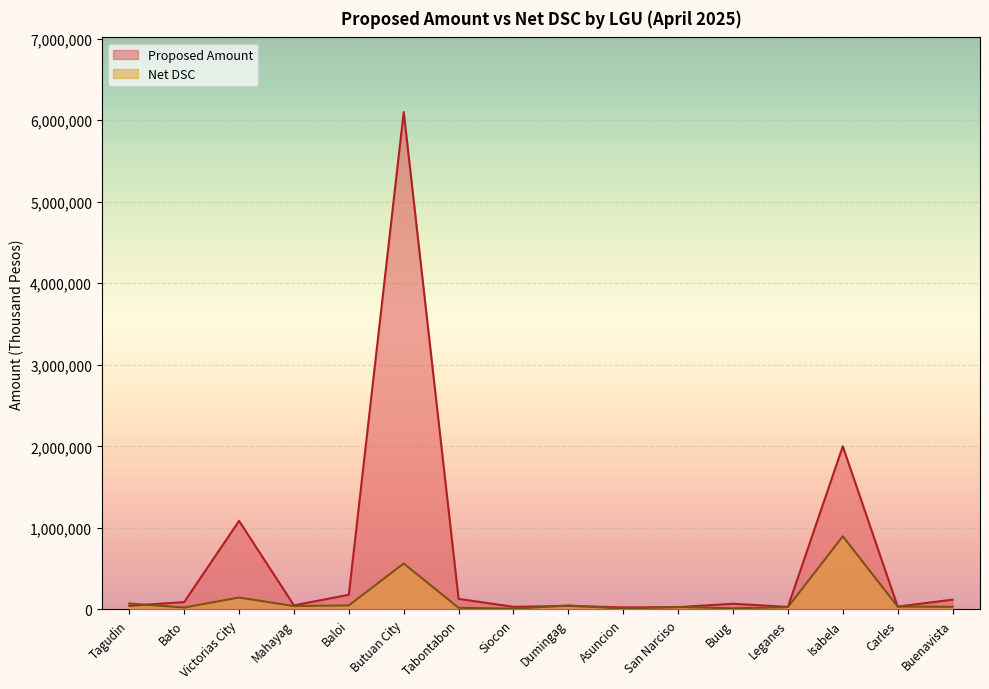

Reading left to right, extract all data points from this chart.

Proposed Amount: 45000.0	90000.0	1086000.0	50000.0	180000.0	6100000.0	129750.0	32000.0	43160.0	25000.0	28000.0	70000.0	30900.0	2000000.0	35000.0	120000.0
Net DSC: 72428.8	23534.0	146047.4	41644.6	49579.4	563452.0	20131.0	9372.6	48935.2	10761.0	30743.2	13677.2	28692.0	897366.2	35293.0	32098.2